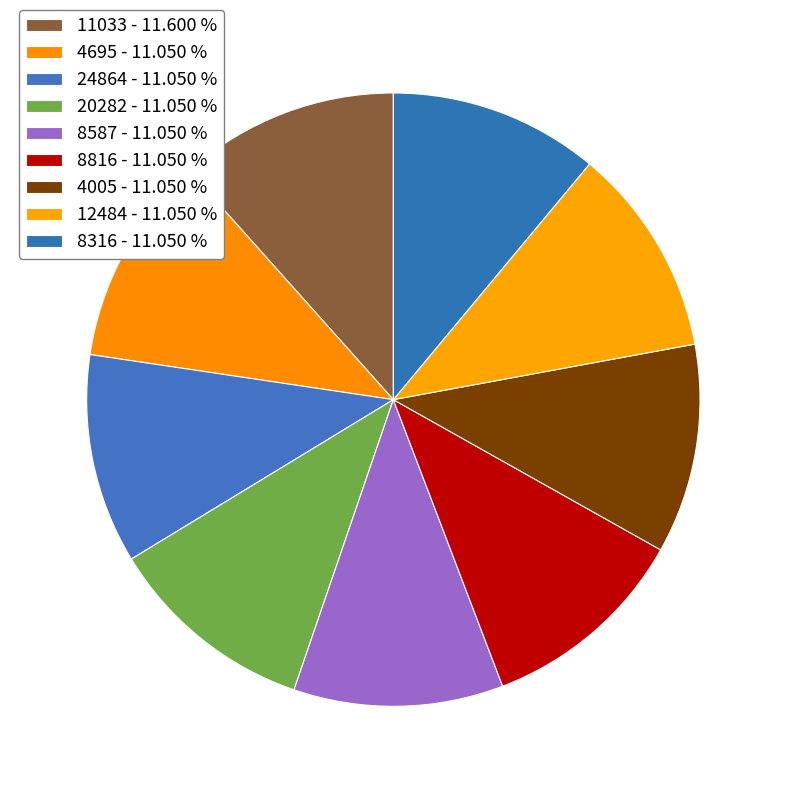

Which has a higher value, 8816 or 4695?

8816